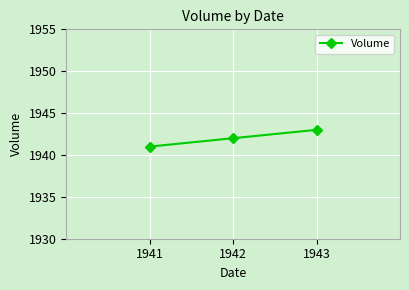

List the labels in order of value, largest first.

1943, 1942, 1941